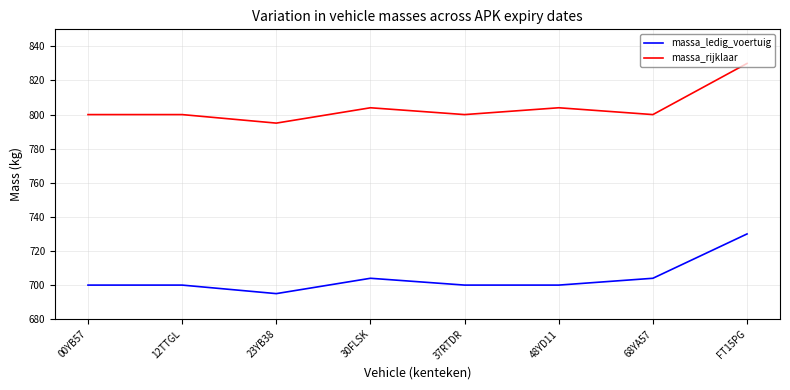

What is the minimum value shown in the chart?

695